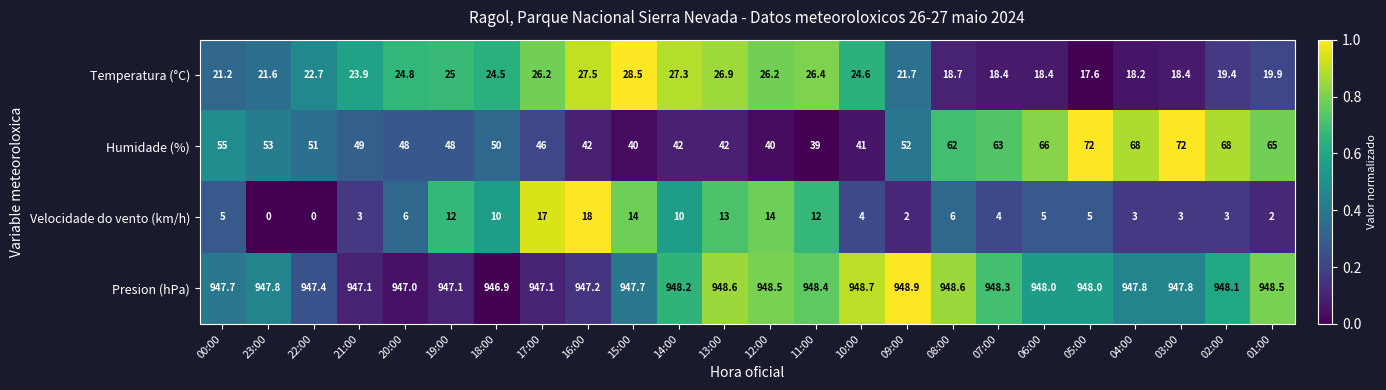

List the series in order of their peak value, highest first.

Presion (hPa), Humidade (%), Temperatura (°C), Velocidade do vento (km/h)